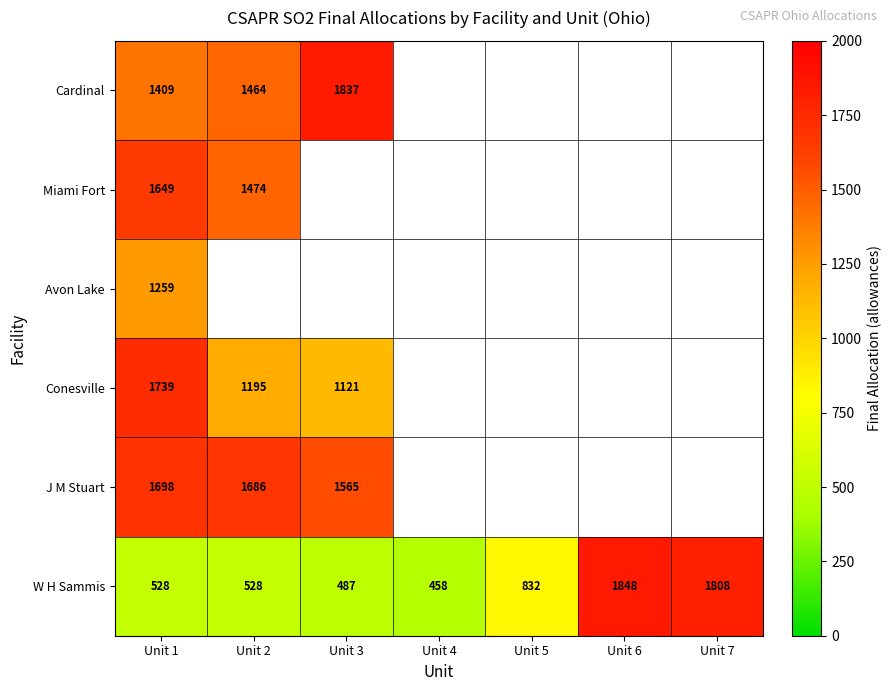

What is the sum of the Conesville values at Unit 3 and Unit 2?

2316